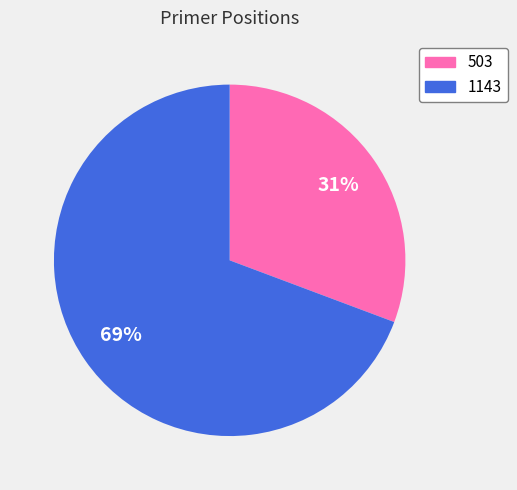

Which has a higher value, 1143 or 503?

1143